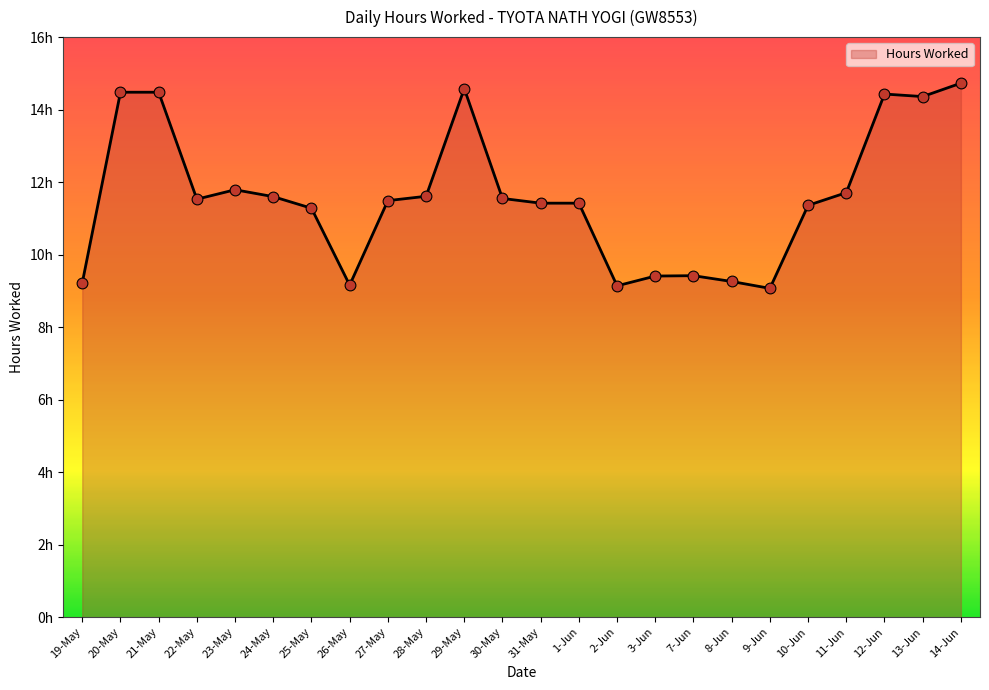

What is the ratio of the value at 22-May to the value at 1-Jun?

1.0